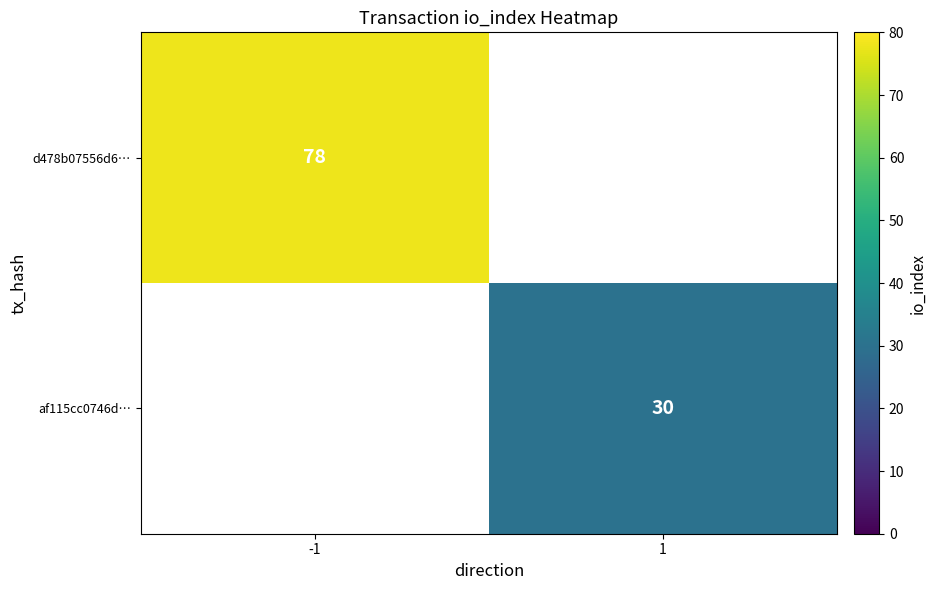

The value of af115cc0746d… at 1 is 30. True or false?

True